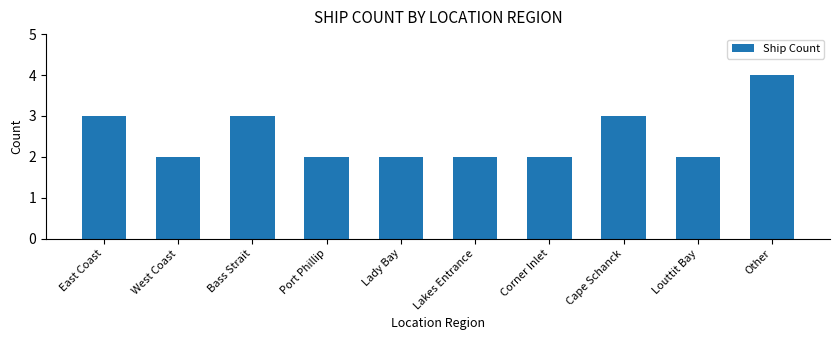

Reading right to left, list all the values displayed in this chart.

Other=4	Louttit Bay=2	Cape Schanck=3	Corner Inlet=2	Lakes Entrance=2	Lady Bay=2	Port Phillip=2	Bass Strait=3	West Coast=2	East Coast=3